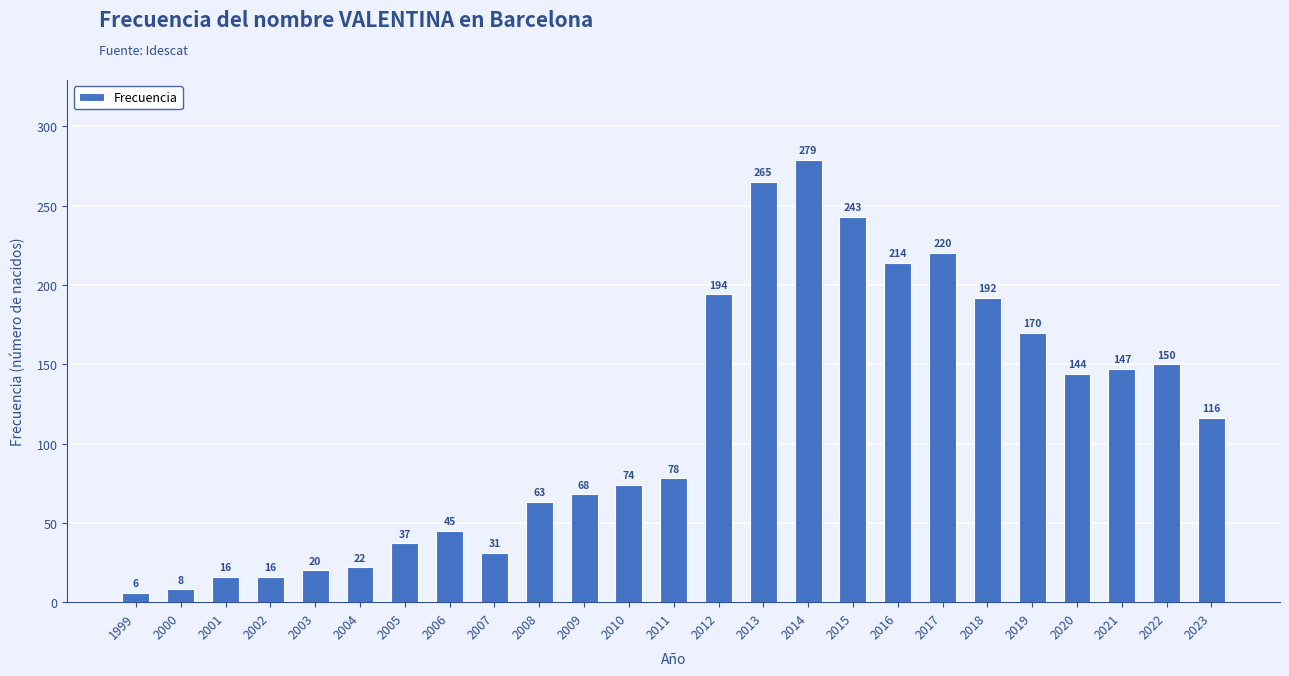

Are the bars horizontal?

No